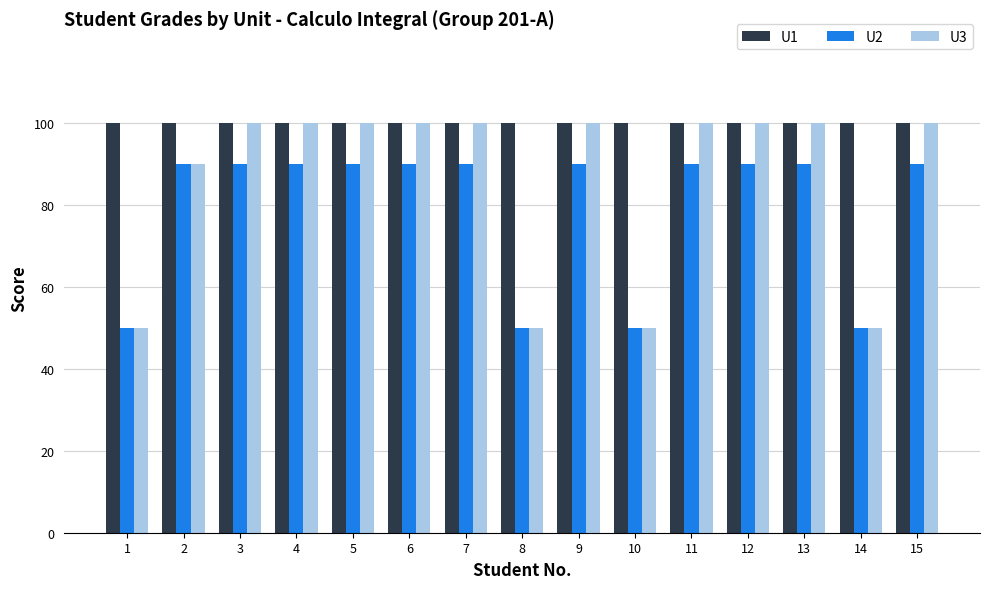

Is the value of U2 at 14 greater than the value of U3 at 5?

No